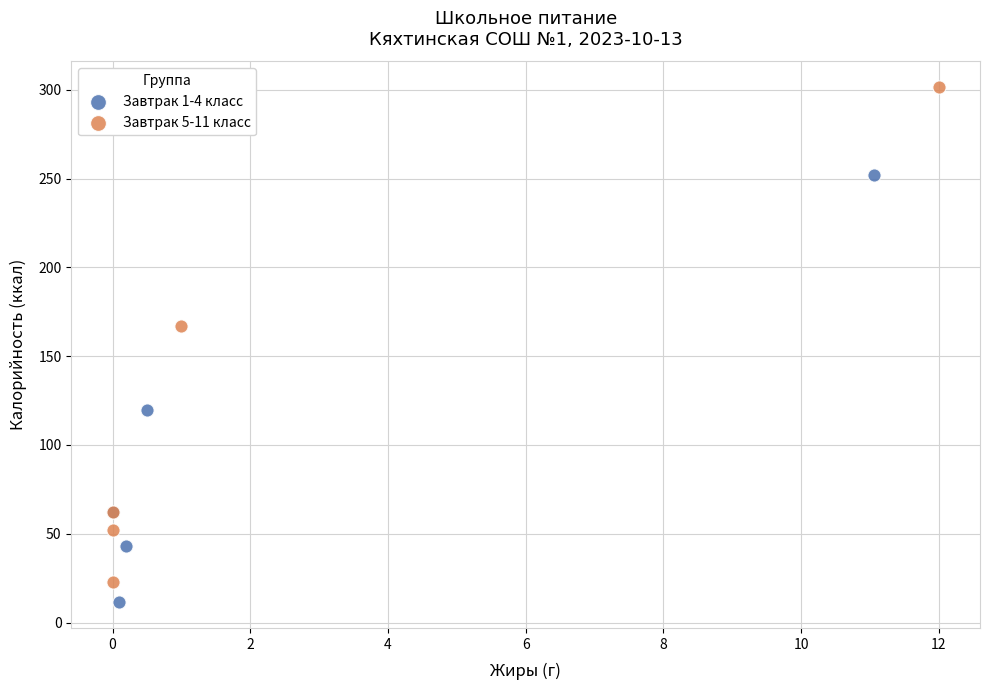

Which series reaches the maximum Y coordinate?

Завтрак 5-11 класс